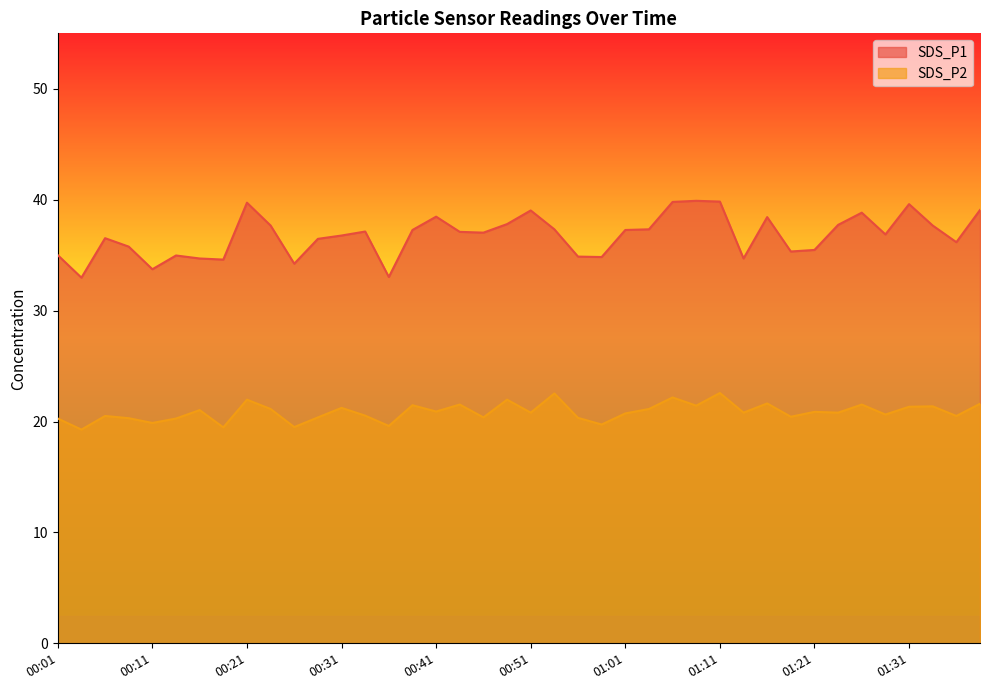

True or false: SDS_P1 and SDS_P2 cross at least once.

False